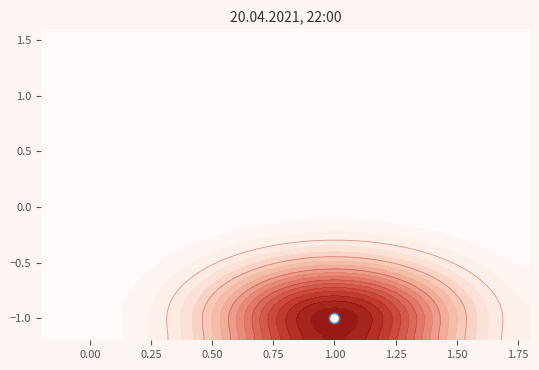

How many values are above zero?

1